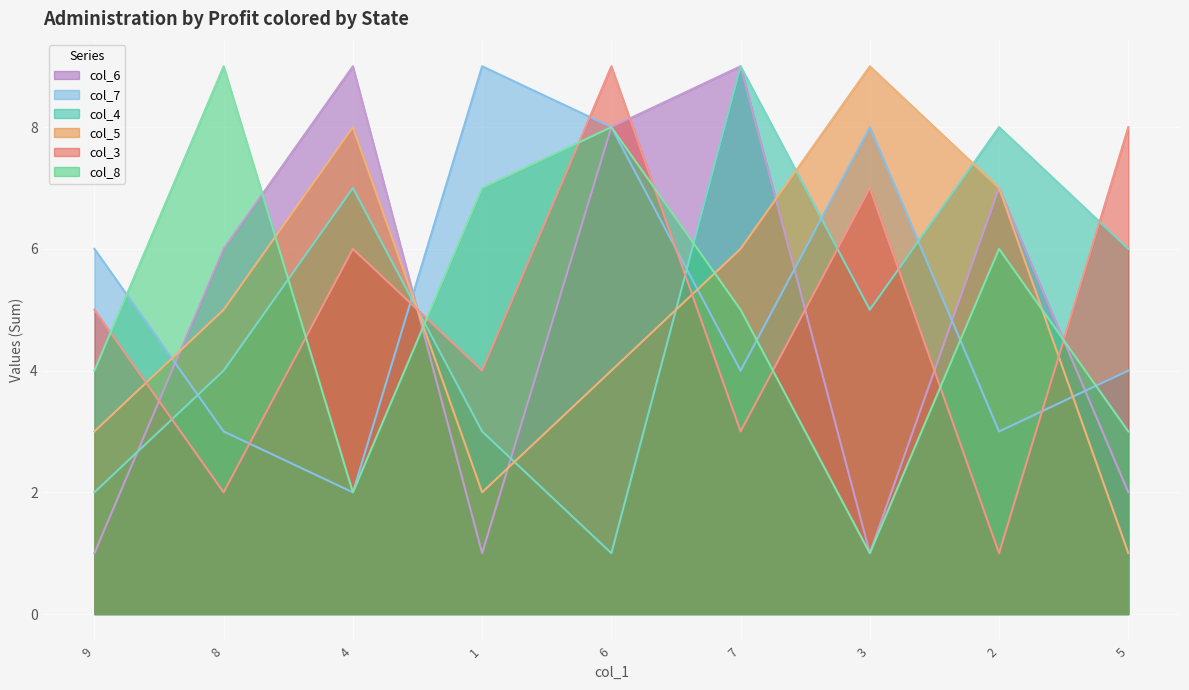

What is the label of the 2nd point from the left?

8